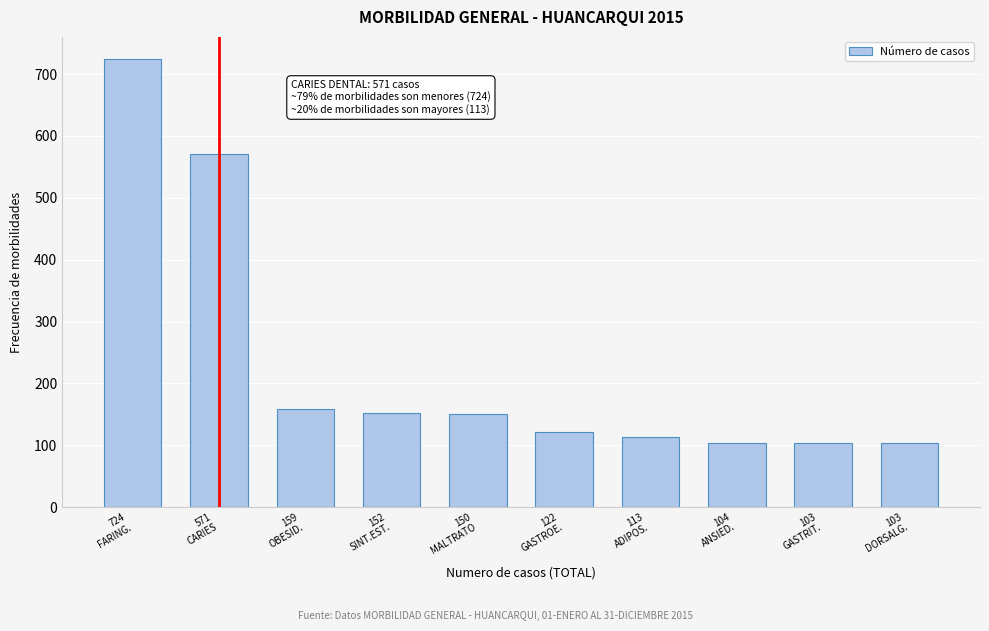

What is the difference between the maximum and minimum values?

621